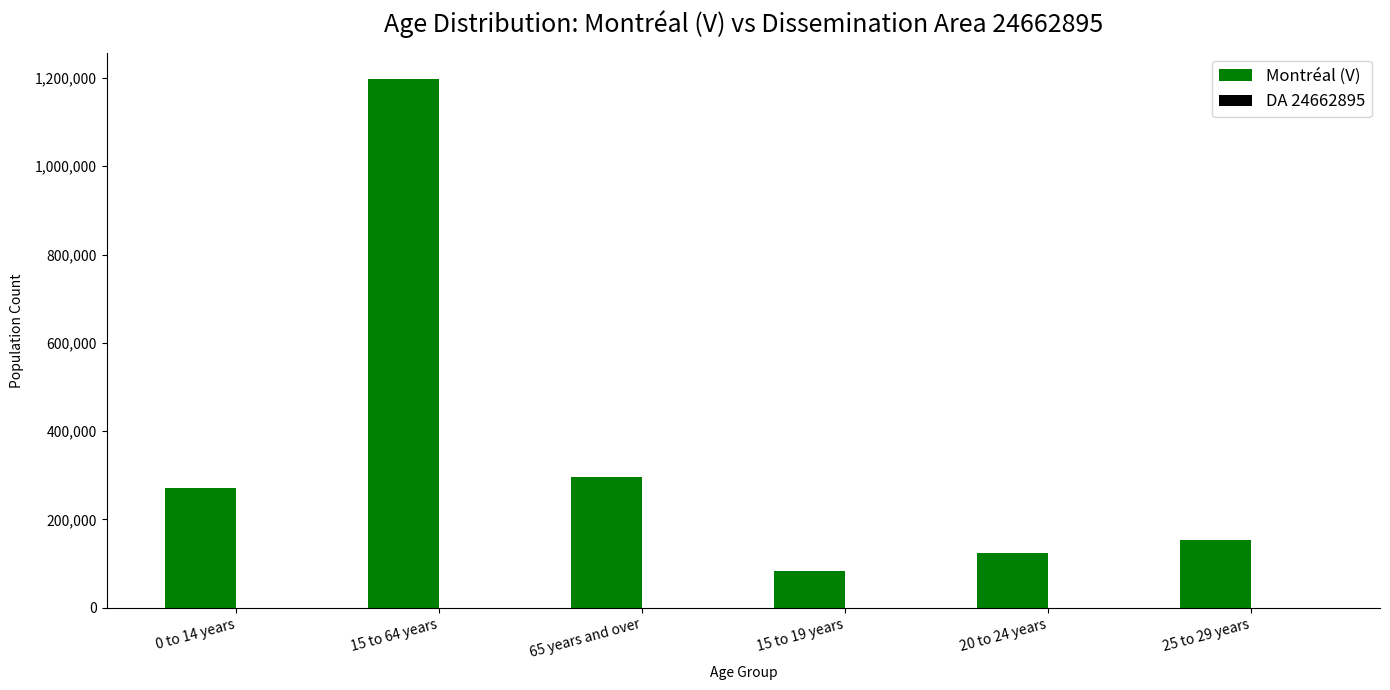

At which category is the sum across all series the highest?

15 to 64 years